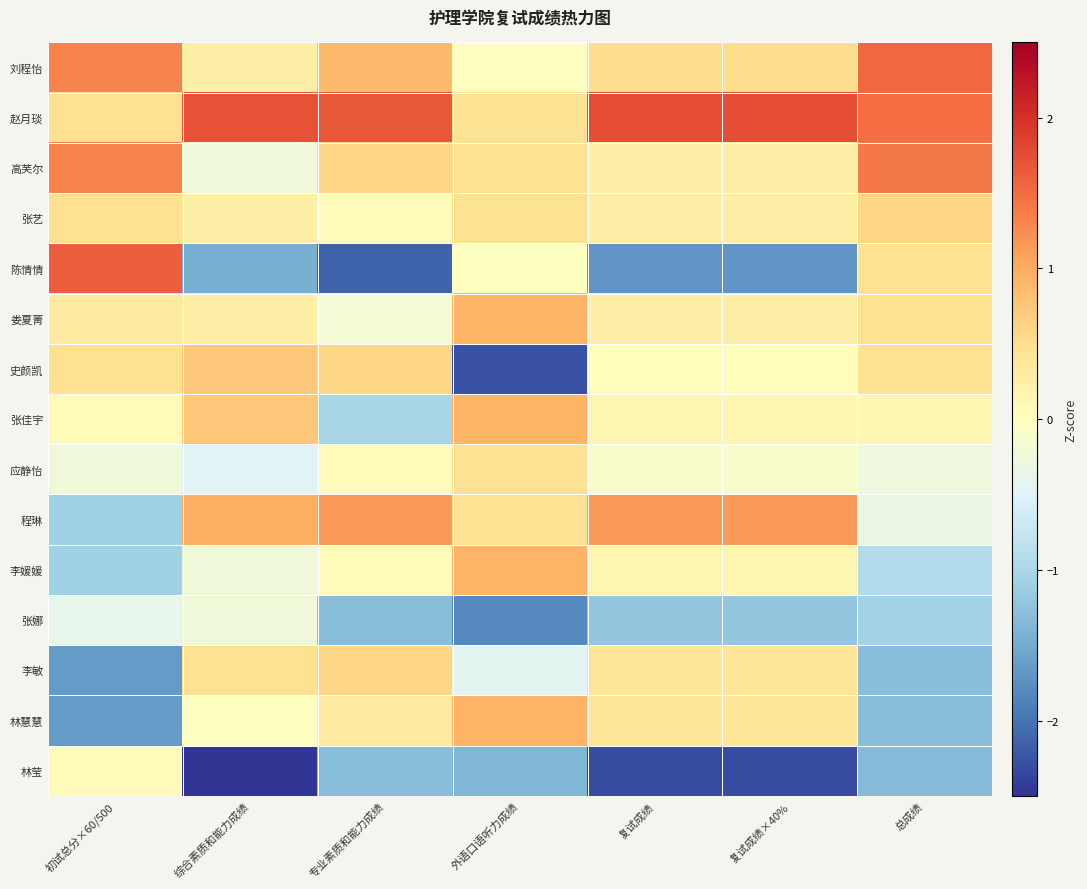

Reading left to right, transcribe all the data shown in this chart.

刘程怡: 初试总分×60/500=1.3	综合素质和能力成绩=0.2	专业素质和能力成绩=0.9	外语口语听力成绩=-0.0	复试成绩=0.5	复试成绩×40%=0.5	总成绩=1.5
赵月琰: 初试总分×60/500=0.5	综合素质和能力成绩=1.7	专业素质和能力成绩=1.7	外语口语听力成绩=0.5	复试成绩=1.8	复试成绩×40%=1.8	总成绩=1.5
高芙尔: 初试总分×60/500=1.3	综合素质和能力成绩=-0.2	专业素质和能力成绩=0.6	外语口语听力成绩=0.5	复试成绩=0.3	复试成绩×40%=0.3	总成绩=1.4
张艺: 初试总分×60/500=0.5	综合素质和能力成绩=0.2	专业素质和能力成绩=0.0	外语口语听力成绩=0.5	复试成绩=0.3	复试成绩×40%=0.3	总成绩=0.6
陈情情: 初试总分×60/500=1.6	综合素质和能力成绩=-1.5	专业素质和能力成绩=-2.1	外语口语听力成绩=-0.0	复试成绩=-1.7	复试成绩×40%=-1.7	总成绩=0.5
娄夏菁: 初试总分×60/500=0.3	综合素质和能力成绩=0.2	专业素质和能力成绩=-0.2	外语口语听力成绩=0.9	复试成绩=0.3	复试成绩×40%=0.3	总成绩=0.5
史颜凯: 初试总分×60/500=0.5	综合素质和能力成绩=0.7	专业素质和能力成绩=0.6	外语口语听力成绩=-2.3	复试成绩=0.0	复试成绩×40%=0.0	总成绩=0.5
张佳宇: 初试总分×60/500=0.0	综合素质和能力成绩=0.7	专业素质和能力成绩=-1.0	外语口语听力成绩=0.9	复试成绩=0.1	复试成绩×40%=0.1	总成绩=0.1
应静怡: 初试总分×60/500=-0.2	综合素质和能力成绩=-0.5	专业素质和能力成绩=0.0	外语口语听力成绩=0.5	复试成绩=-0.1	复试成绩×40%=-0.1	总成绩=-0.3
程琳: 初试总分×60/500=-1.1	综合素质和能力成绩=1.0	专业素质和能力成绩=1.1	外语口语听力成绩=0.5	复试成绩=1.1	复试成绩×40%=1.1	总成绩=-0.3
李媛媛: 初试总分×60/500=-1.1	综合素质和能力成绩=-0.2	专业素质和能力成绩=0.0	外语口语听力成绩=0.9	复试成绩=0.1	复试成绩×40%=0.1	总成绩=-0.9
张娜: 初试总分×60/500=-0.4	综合素质和能力成绩=-0.2	专业素质和能力成绩=-1.3	外语口语听力成绩=-1.8	复试成绩=-1.2	复试成绩×40%=-1.2	总成绩=-1.1
李敏: 初试总分×60/500=-1.7	综合素质和能力成绩=0.5	专业素质和能力成绩=0.6	外语口语听力成绩=-0.4	复试成绩=0.4	复试成绩×40%=0.4	总成绩=-1.3
林慧慧: 初试总分×60/500=-1.7	综合素质和能力成绩=-0.0	专业素质和能力成绩=0.3	外语口语听力成绩=0.9	复试成绩=0.4	复试成绩×40%=0.4	总成绩=-1.3
林莹: 初试总分×60/500=0.0	综合素质和能力成绩=-2.7	专业素质和能力成绩=-1.3	外语口语听力成绩=-1.4	复试成绩=-2.3	复试成绩×40%=-2.3	总成绩=-1.3